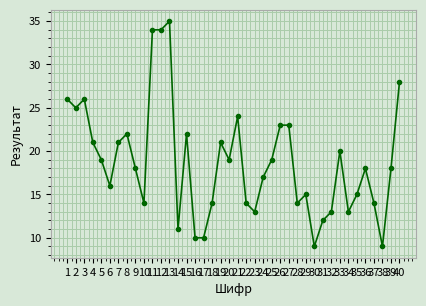

What is the value of the 17th point from the left?

10